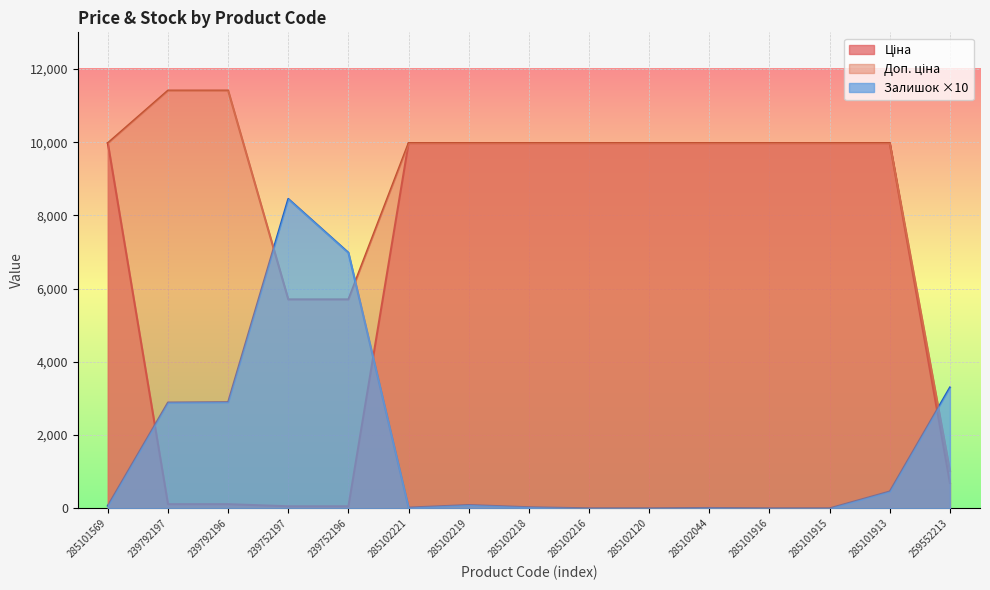

Rank the categories by Ціна value from lowest to highest.

239752197, 239752196, 239792197, 239792196, 259552213, 285101569, 285102221, 285102219, 285102218, 285102216, 285102120, 285102044, 285101916, 285101915, 285101913